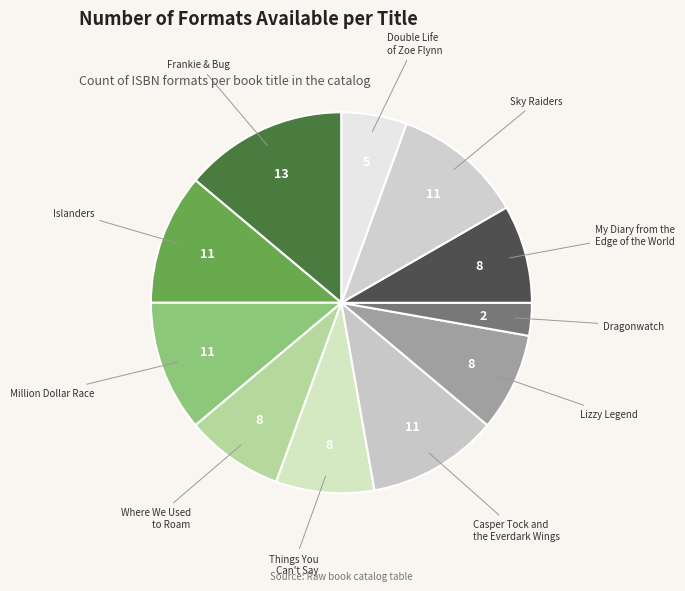

Is the sum of Lizzy Legend and Where We Used to Roam greater than half?

No